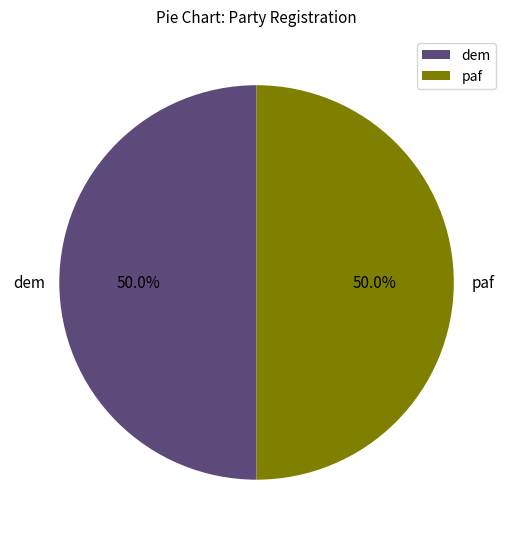

Approximately how many times larger is the value at dem compared to paf?

1.0